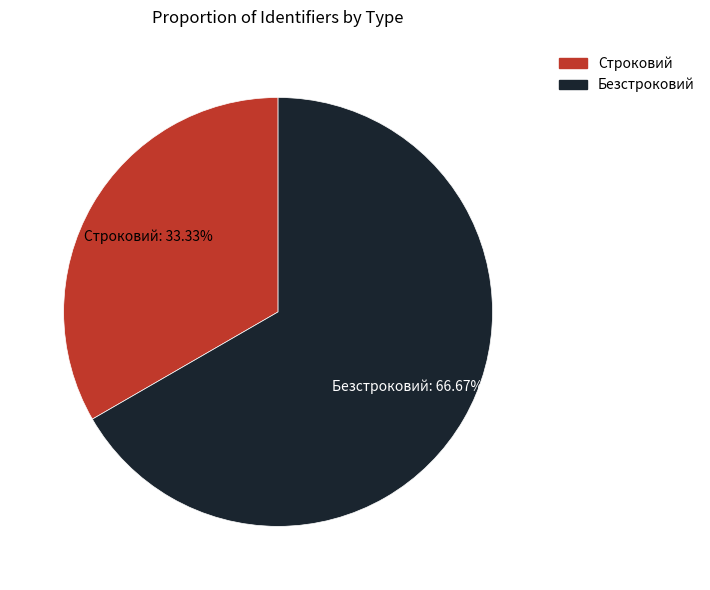

To the nearest percent, what is the difference between the largest and smallest slice percentages?

33%